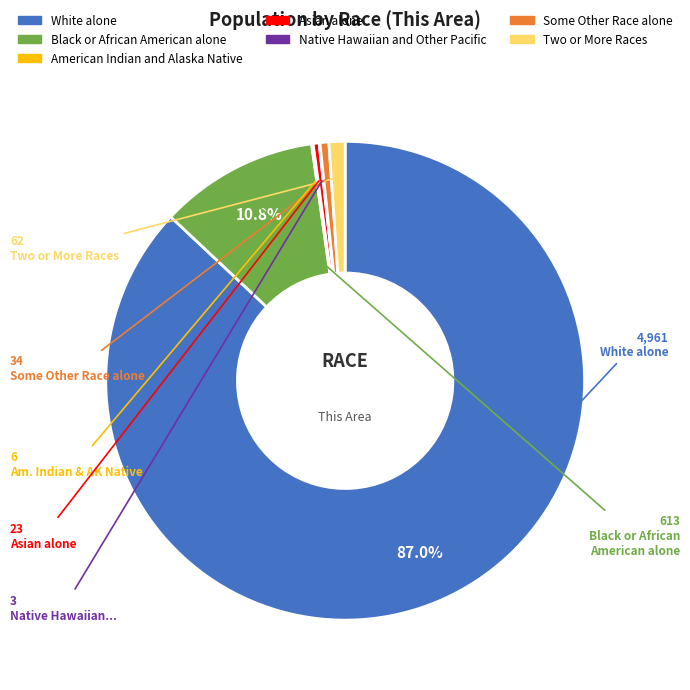

What is the largest slice in the pie chart?

White alone